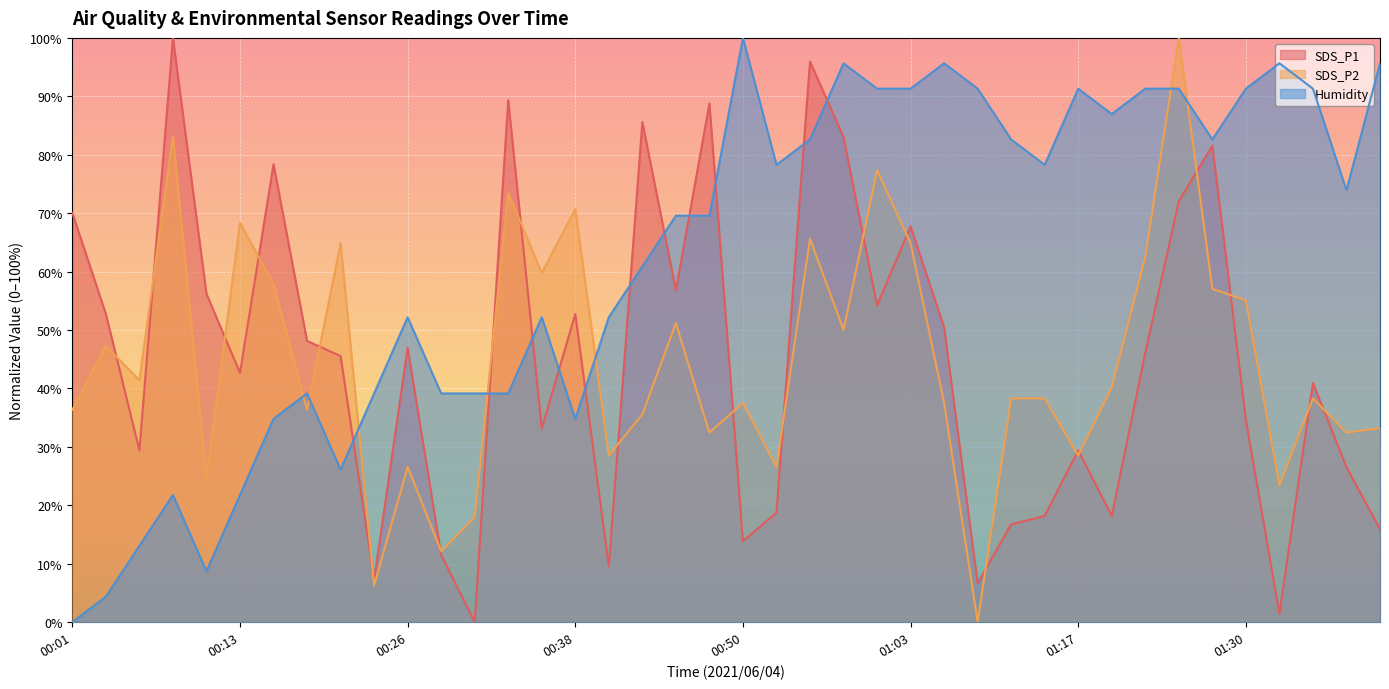

In Humidity, how many points are higher than both neighbors (excluding endpoints)?

9